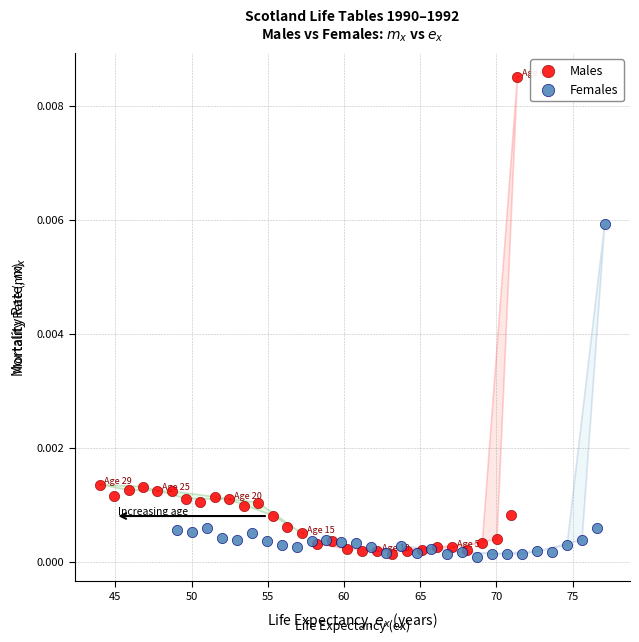

Which series contains the highest Y value?

Males